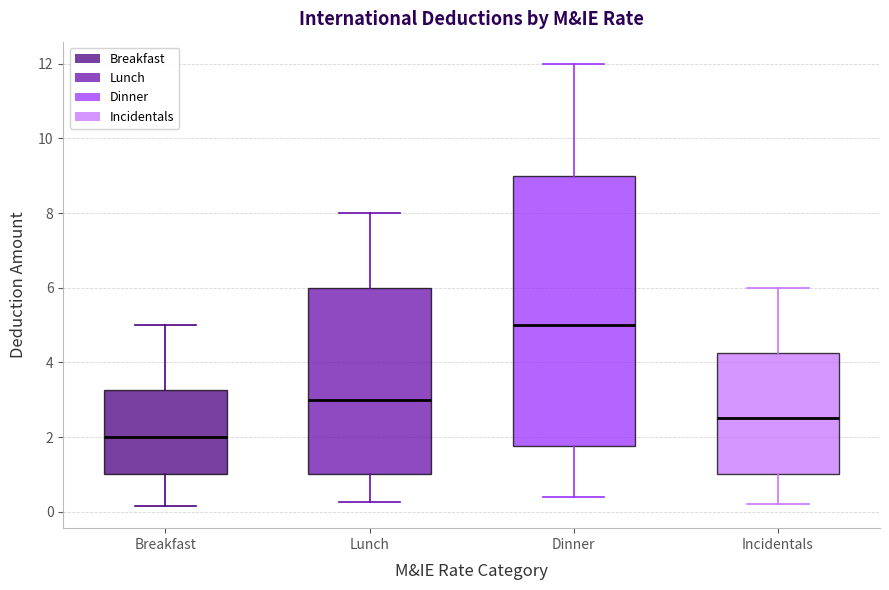

Reading left to right, transcribe this box plot: for each box, give where its median line is, the range the box spans, and where its two whiskers end, as read against the y-axis. The values are not printed on the chart, so give them approximately, as read against the axis.

Breakfast: median 2.0, box 1.0 to 3.2, whiskers 0.2 to 5.0
Lunch: median 3.0, box 1.0 to 6.0, whiskers 0.2 to 8.0
Dinner: median 5.0, box 1.8 to 9.0, whiskers 0.4 to 12.0
Incidentals: median 2.6, box 1.0 to 4.2, whiskers 0.2 to 6.0